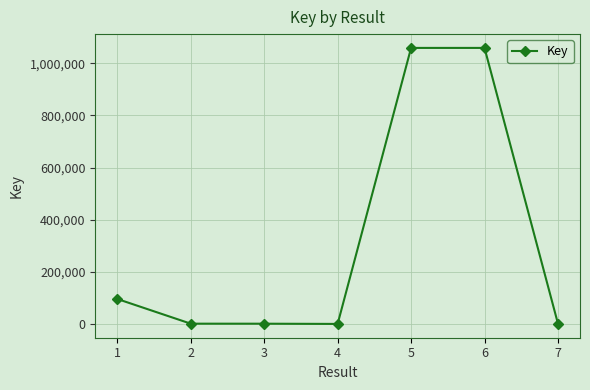

How many lines are shown in the chart?

1